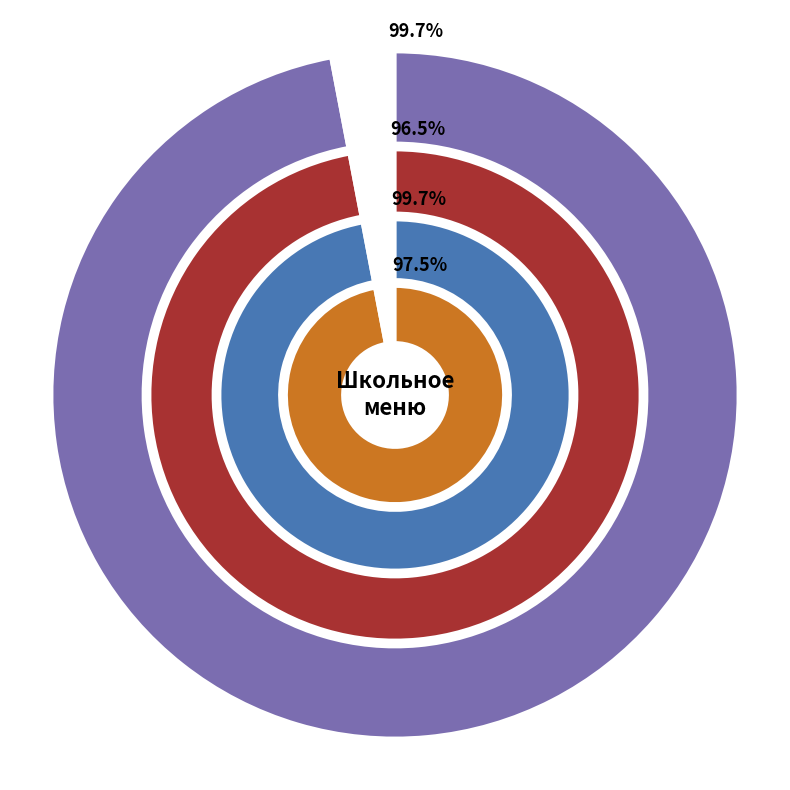

To the nearest percent, what portion does Хлеб пшеничный represent?

2%